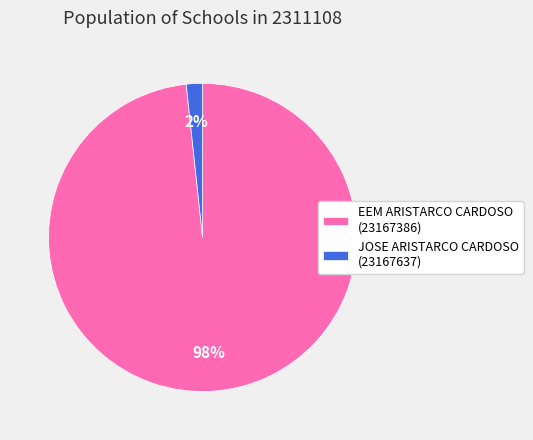

To the nearest percent, what percentage of the pie is JOSE ARISTARCO CARDOSO (23167637)?

2%